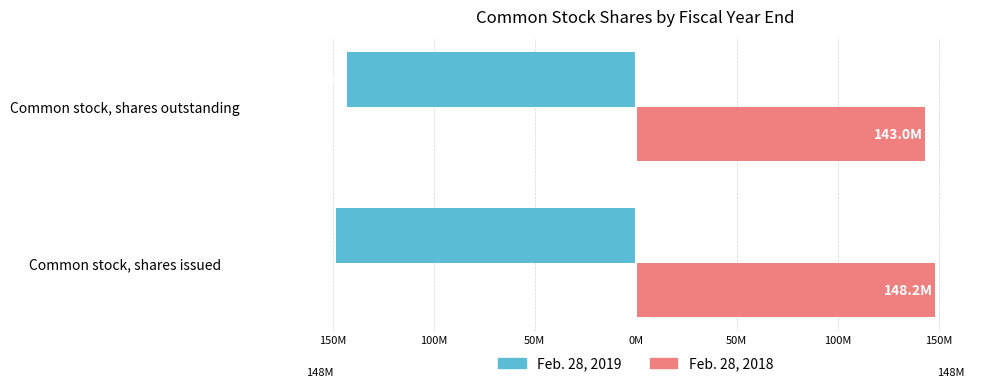

How many distinct data groups are displayed?

2